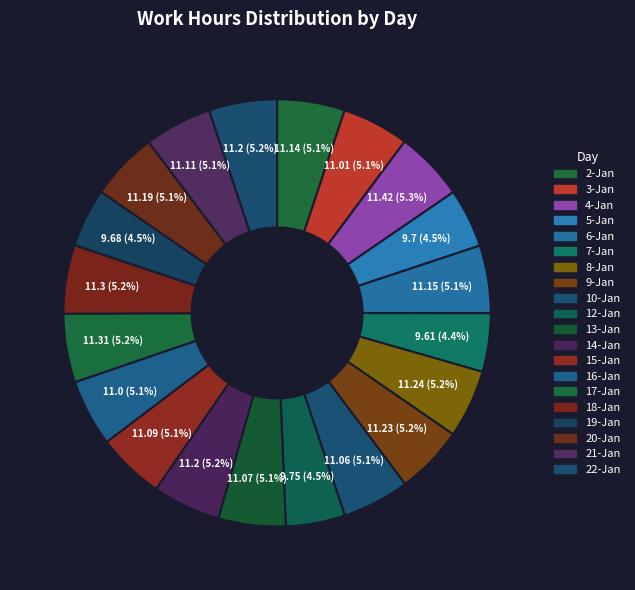

To the nearest percent, what portion does 5-Jan represent?

4%